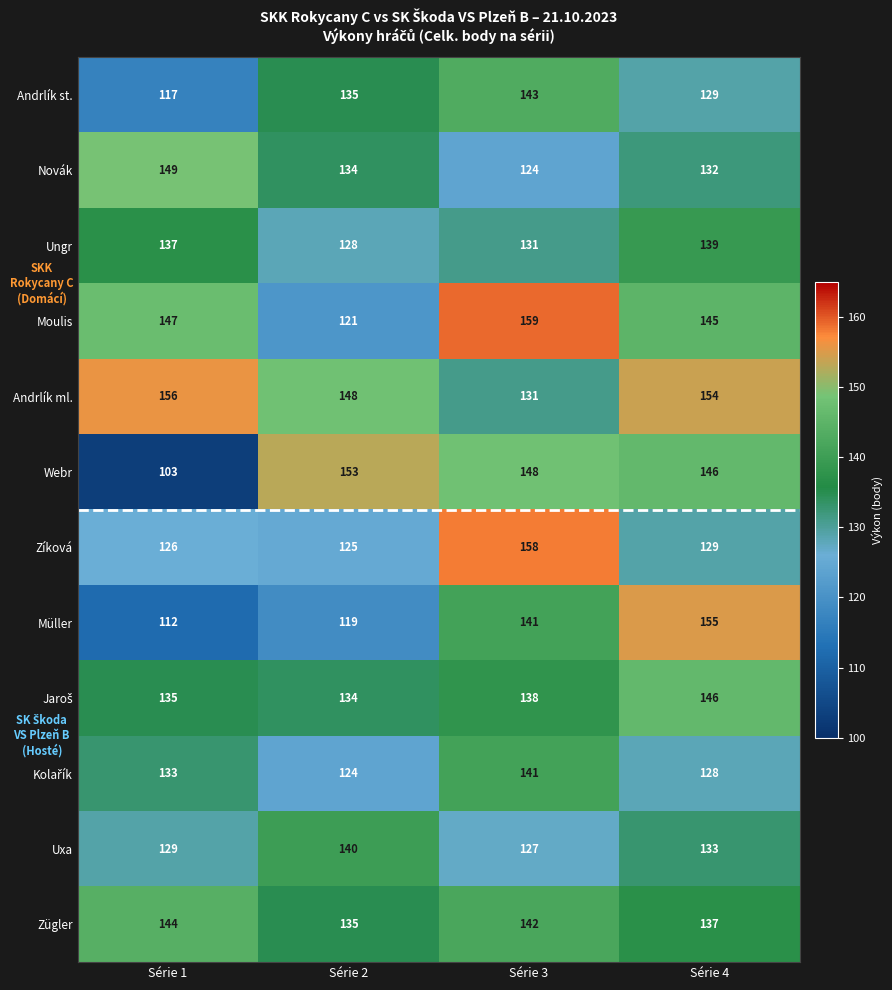

True or false: Uxa has a value of 140 at Série 2.

True